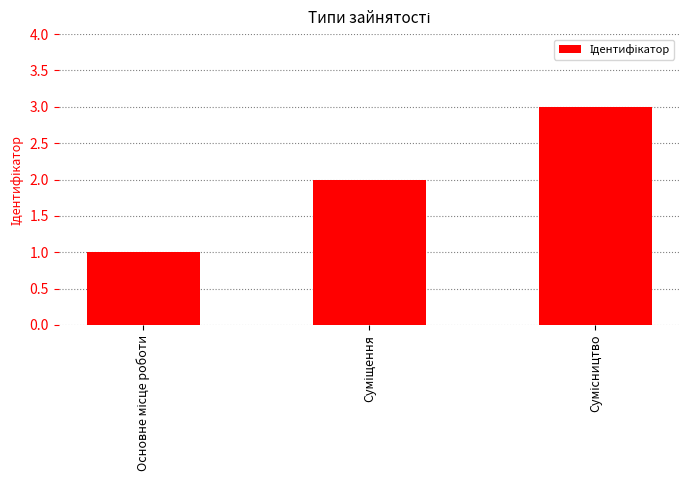

Reading left to right, transcribe all the data shown in this chart.

1	2	3